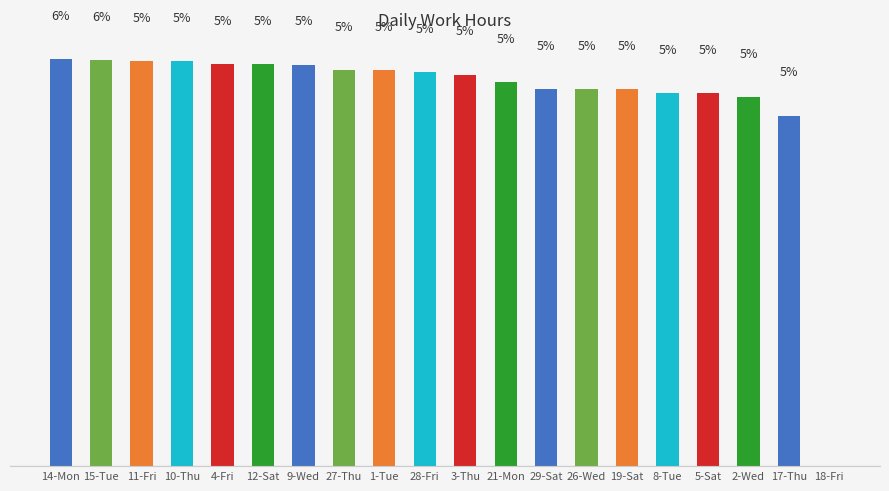

At which label does the data first exceed 5?

14-Mon